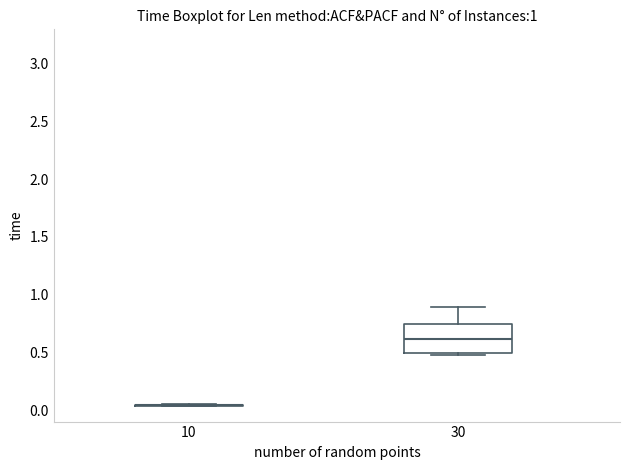

Reading left to right, read every box against the y-axis: the position of its median line, the range the box covers, and the ends of its whiskers. The values are not printed on the chart, so give them approximately, as read against the axis.

10: box collapsed to a line at 0.05, whiskers 0.05 to 0.05
30: median 0.60, box 0.50 to 0.75, whiskers 0.50 (just below the box's lower edge) to 0.90